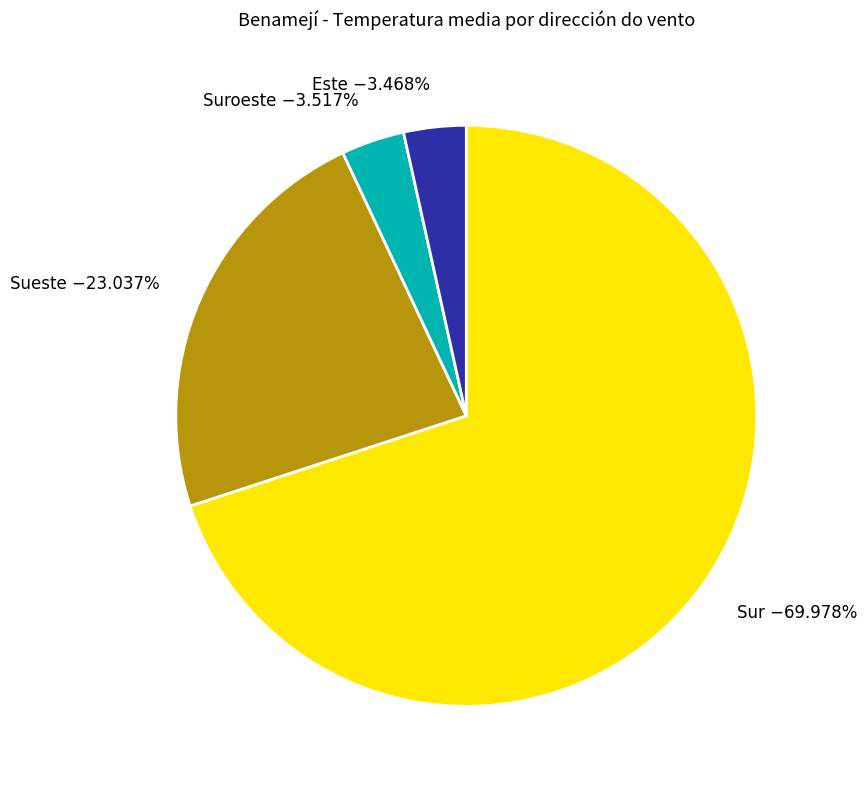

What is the ratio of the value at Suroeste −3.517% to the value at Este −3.468%?

1.0